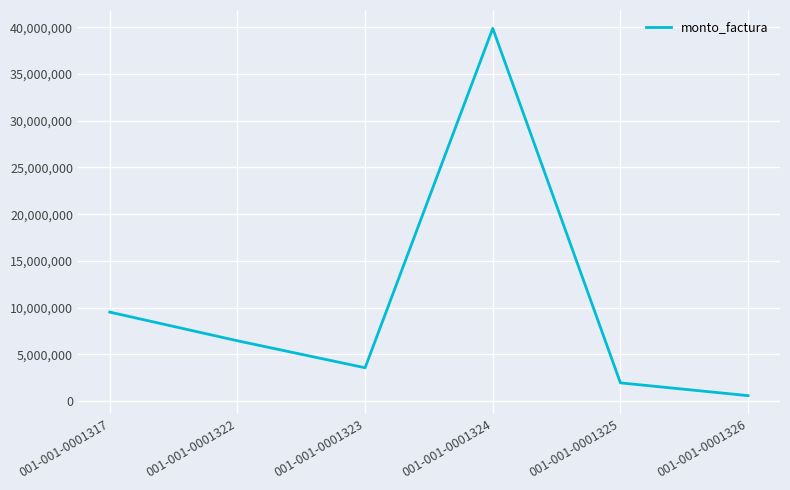

What is the change in value from 001-001-0001317 to 001-001-0001322?

-3066090